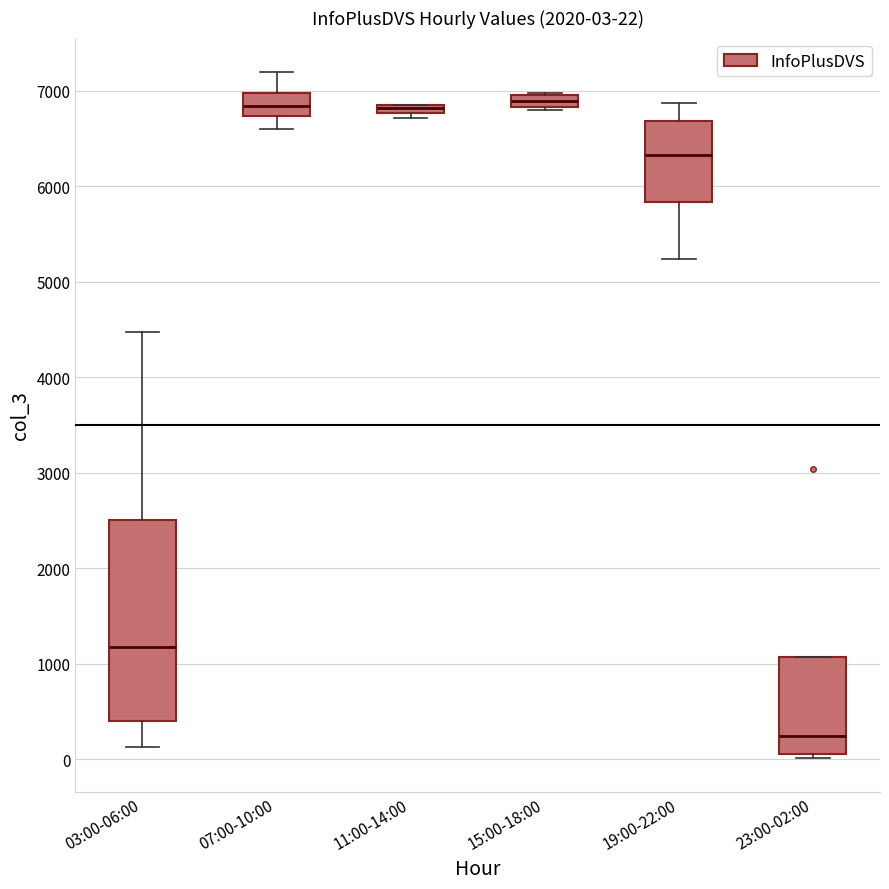

Which box is the tallest, from its lower edge to its upper edge?

03:00-06:00